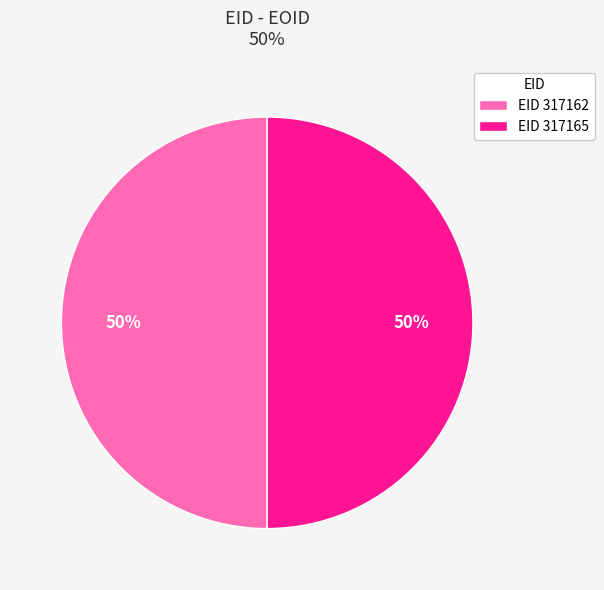

The EID 317162 slice represents 44% of the pie. True or false?

False